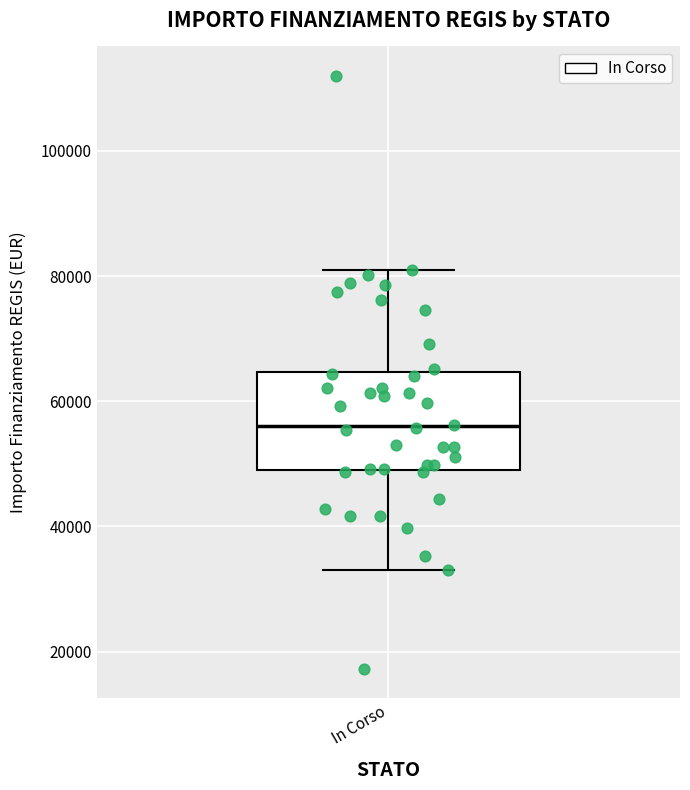

Transcribe this box plot: give where the median line is, the range the box spans, and where the two whiskers end, as read against the y-axis. The values are not printed on the chart, so give them approximately, as read against the axis.

median 56000, box 50000 to 64000, whiskers 32000 to 80000